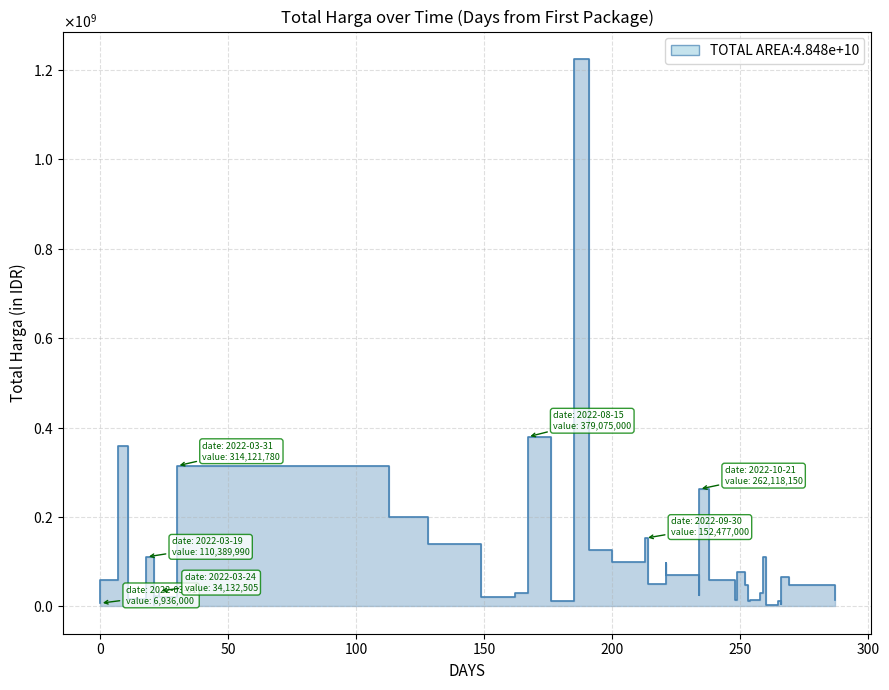

What is the ratio of the value at 2022-11-09 to the value at 2022-07-28?

0.6